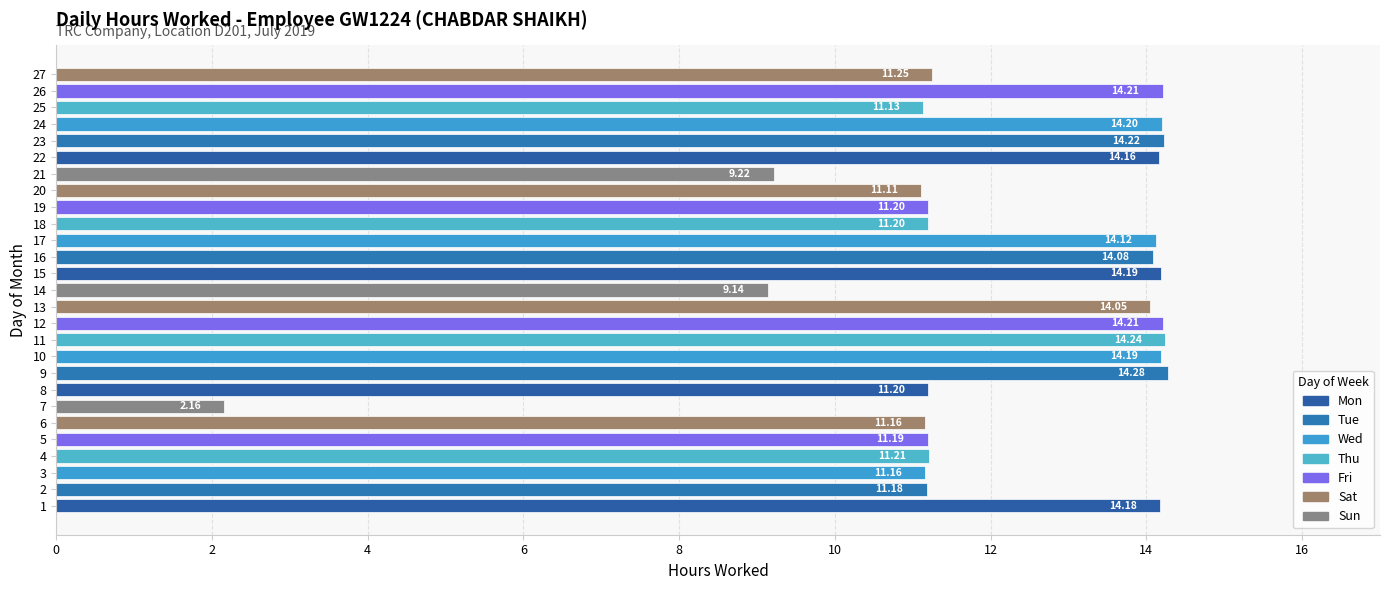

What is the difference between the second highest and second lowest values?

5.1